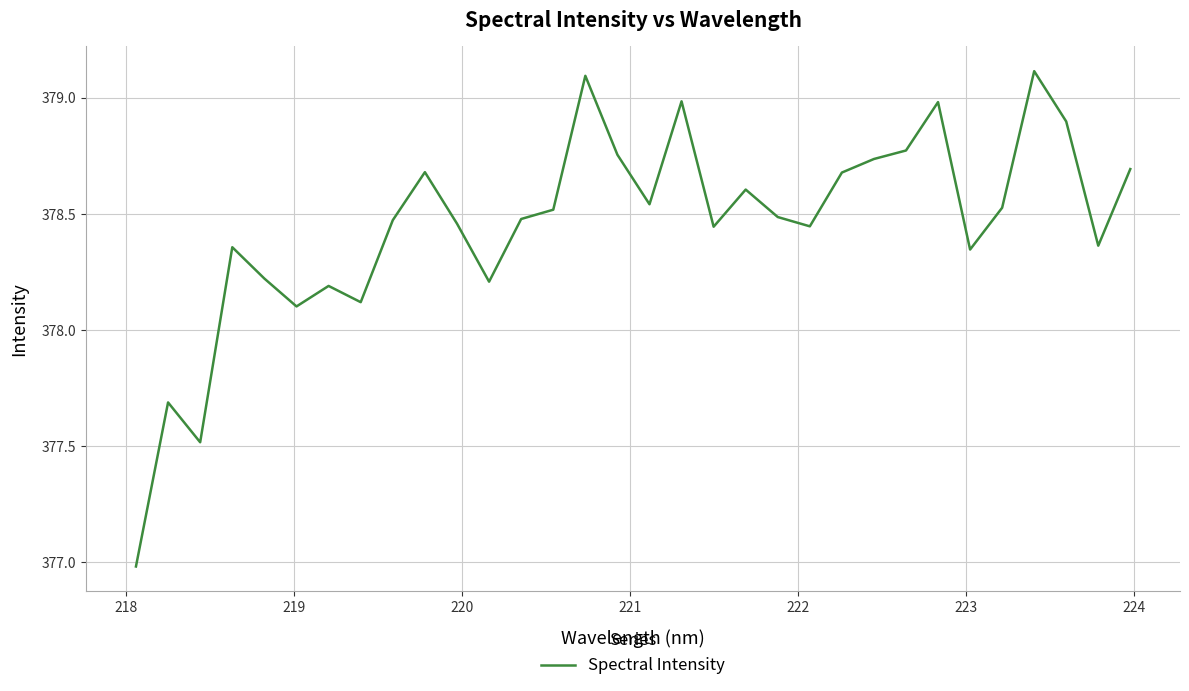

What is the smallest value displayed?

377.0